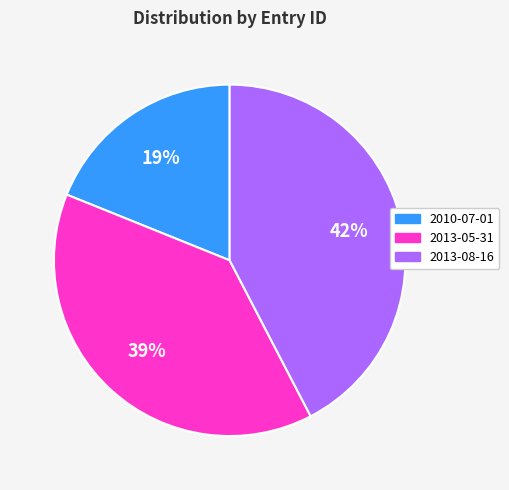

Between 2013-05-31 and 2013-08-16, which is larger?

2013-08-16